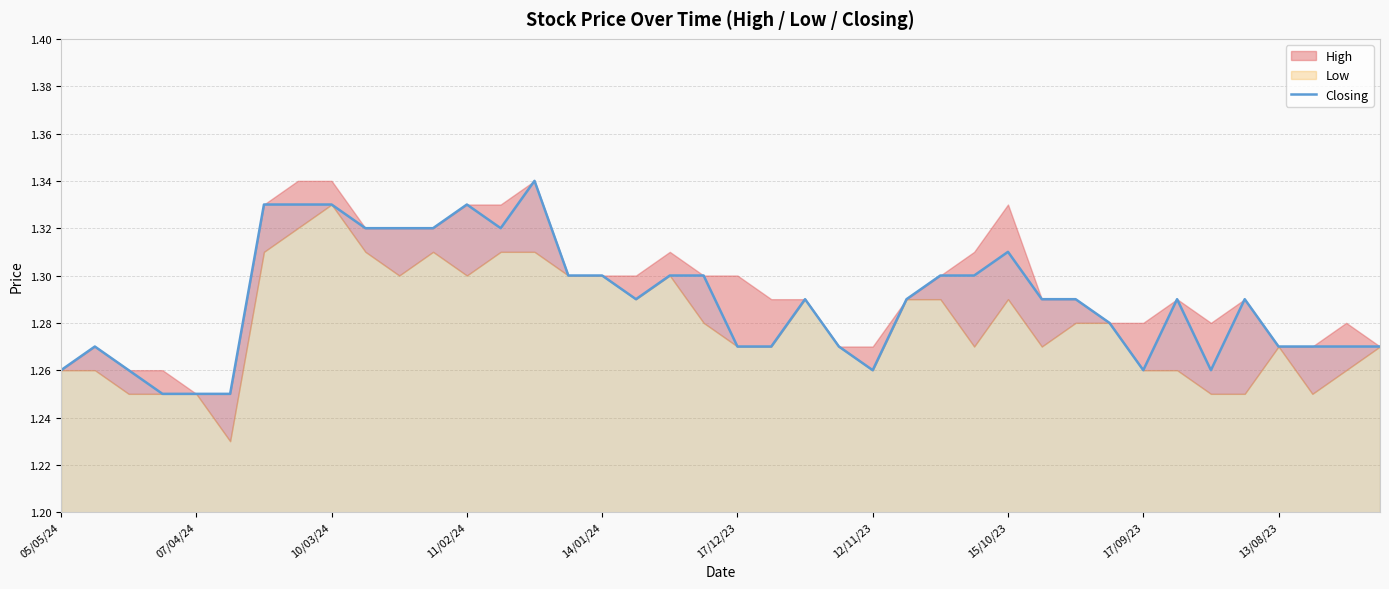

What is the value of the 20th point from the left?

1.3